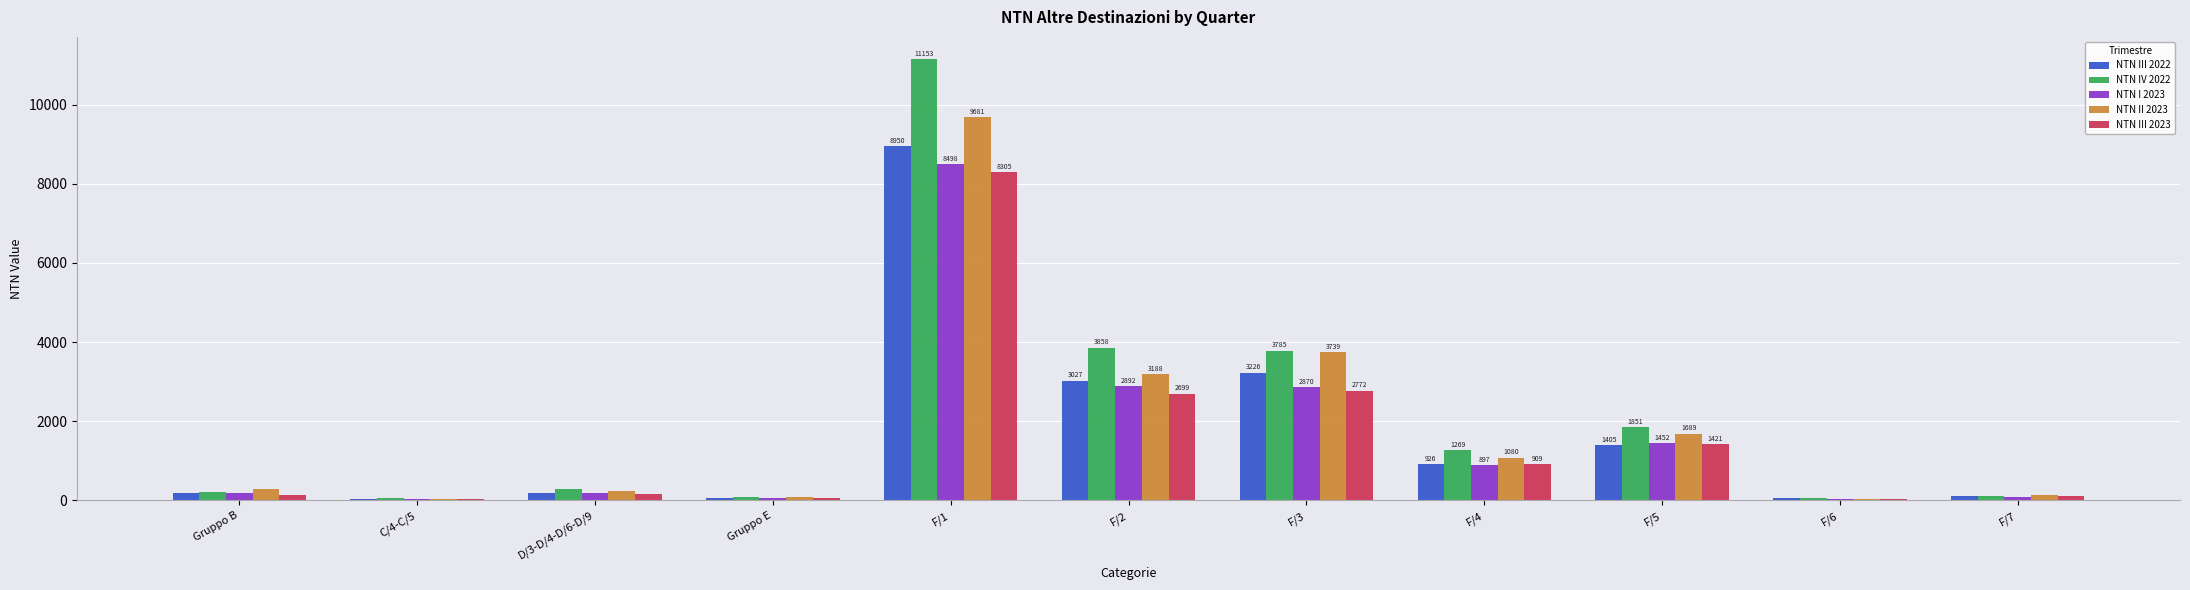

At which category is the sum across all series the highest?

F/1